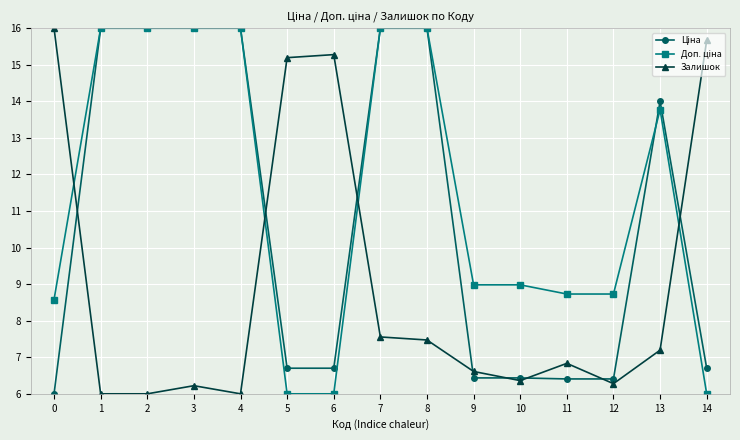

Where is the first local maximum for Залишок?

3